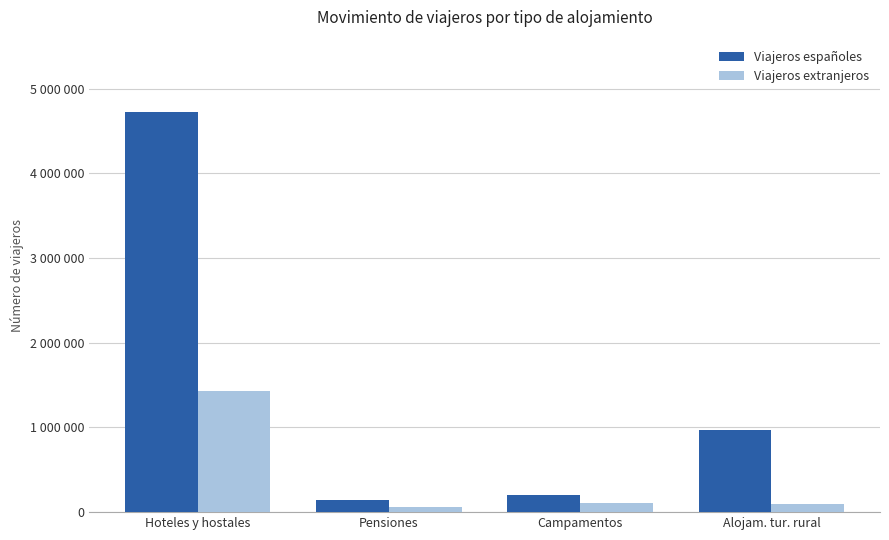

What is the total value across all series at Hoteles y hostales?

6160630